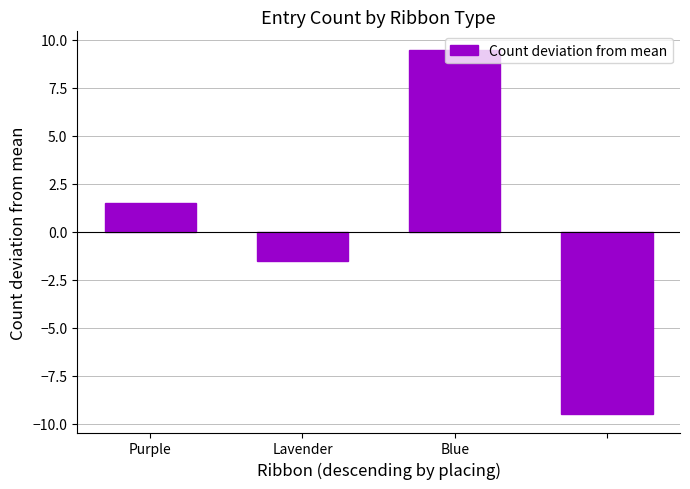

What is the difference between the maximum and second lowest values?

11.0